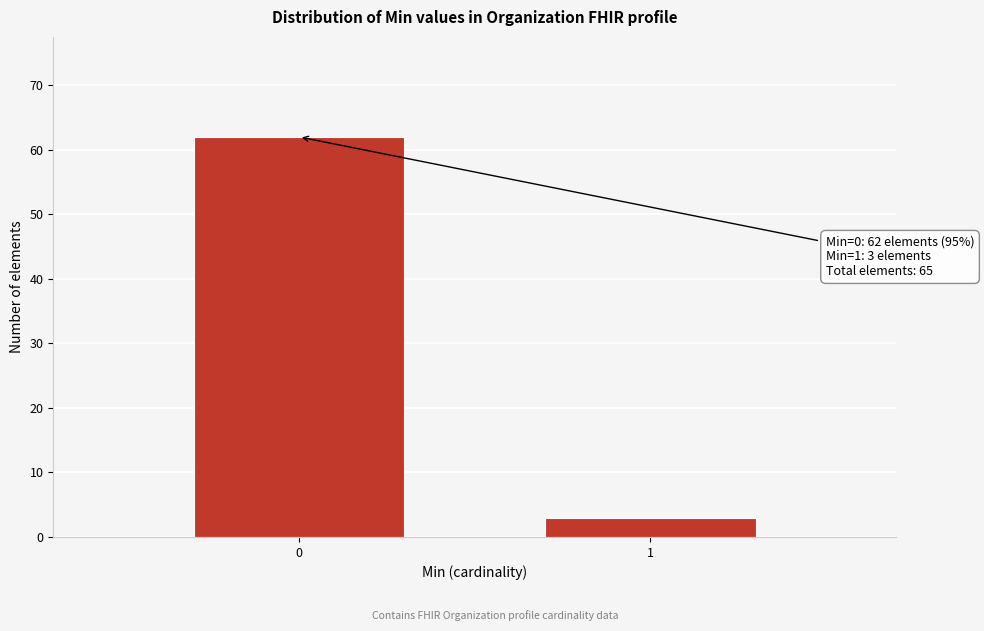

Reading right to left, what are all the values shown in this chart?

3	62